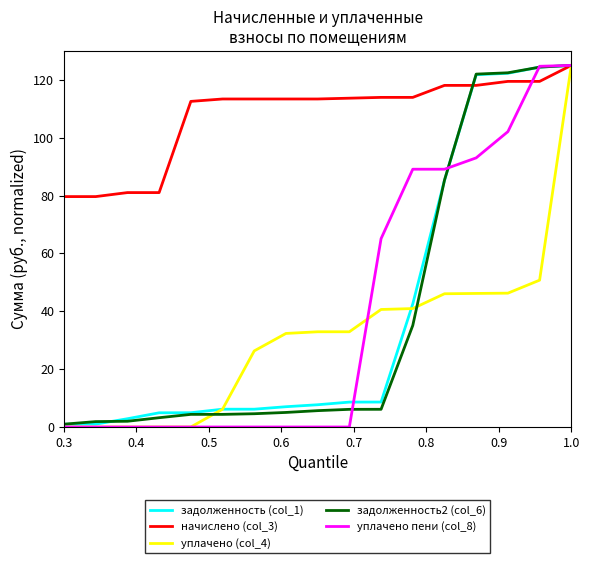

Which series has the largest total across all categories?

начислено (col_3)